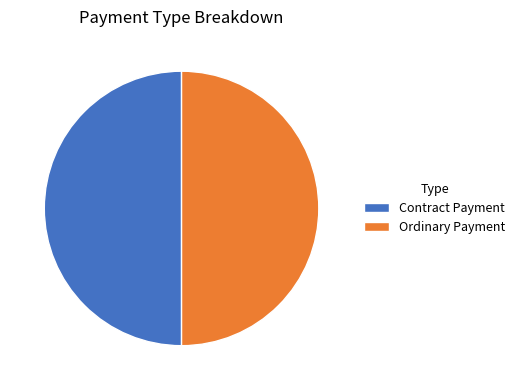

True or false: Ordinary Payment accounts for 38% of the total.

False